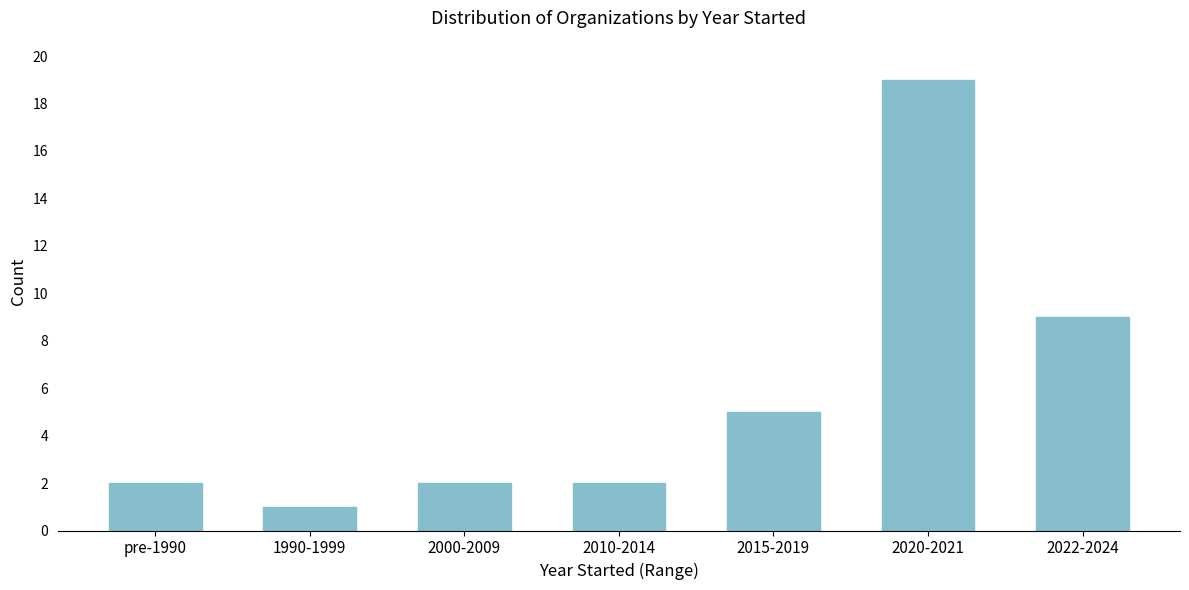

Reading left to right, extract all data points from this chart.

pre-1990=2	1990-1999=1	2000-2009=2	2010-2014=2	2015-2019=5	2020-2021=19	2022-2024=9